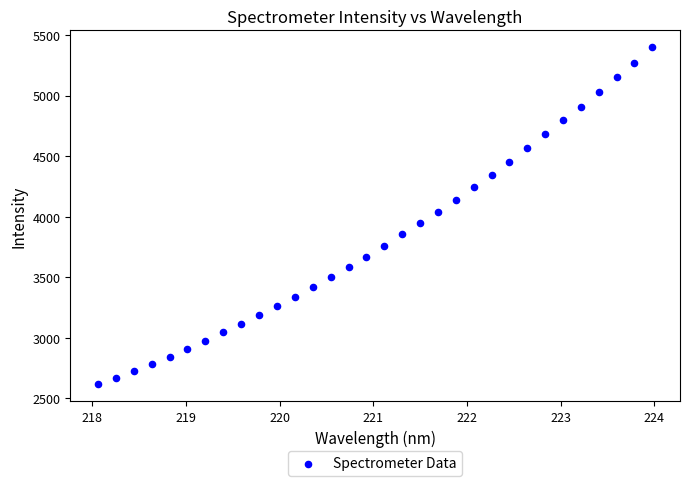

What is the range of Y values (max minus min)?

2785.4